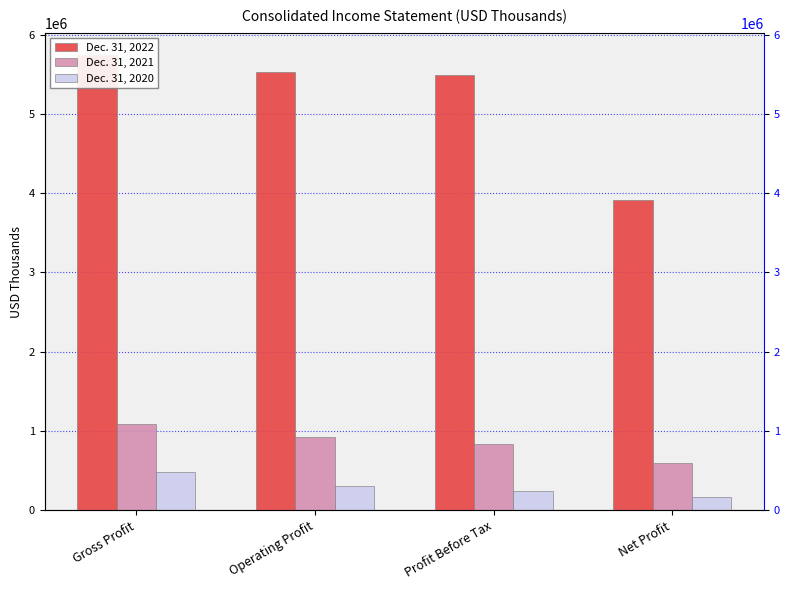

What is the approximate value of Dec. 31, 2021 at Gross Profit?

1090107